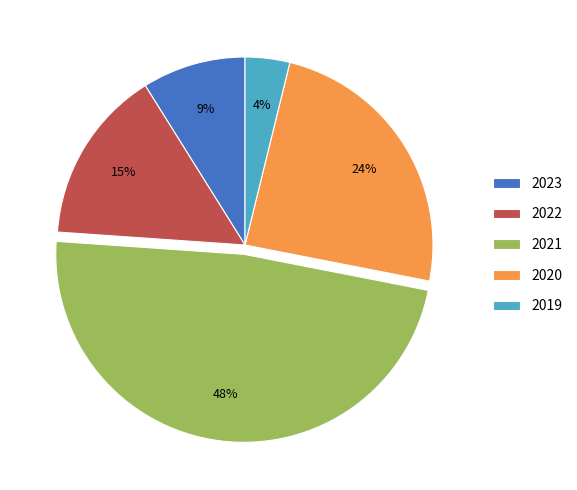

Does 2020 represent more than half of the total?

No